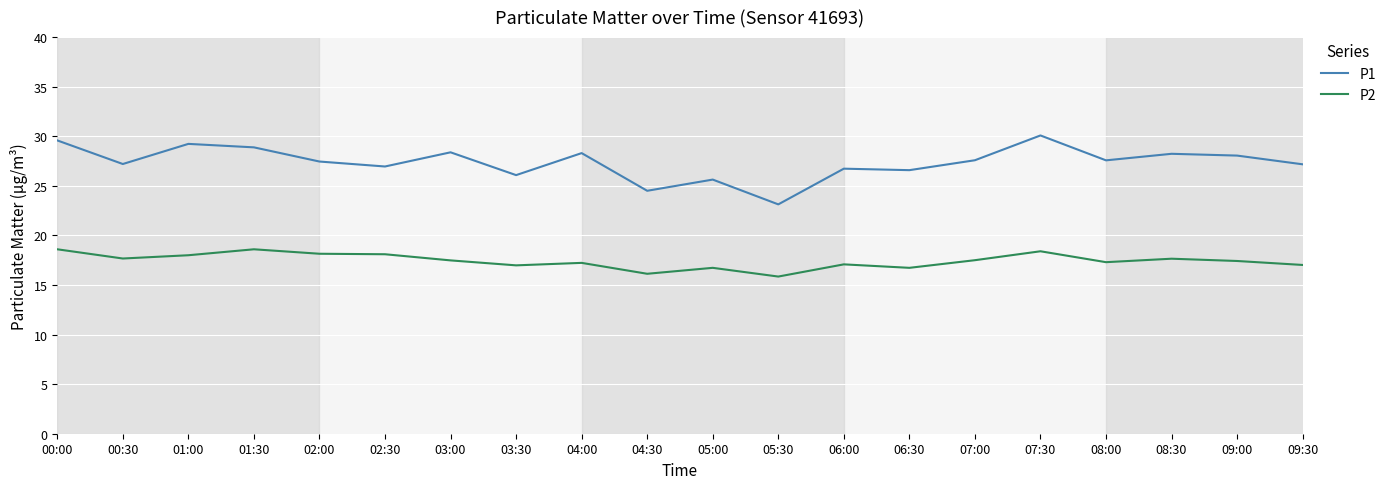

Which series has the widest spread of values?

P1